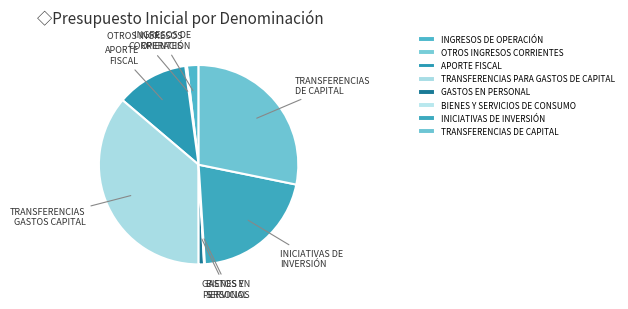

To the nearest percent, what percentage of the pie is INGRESOS DE OPERACIÓN?

2%